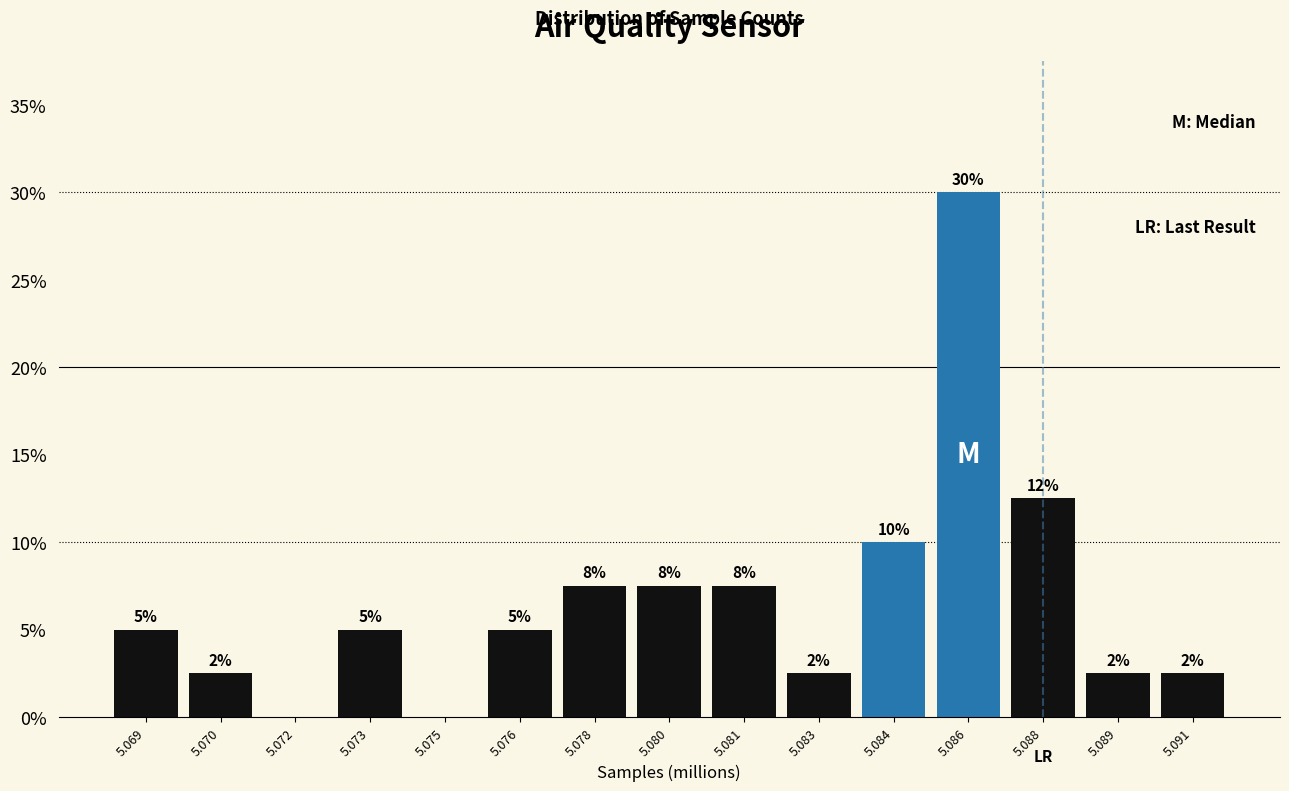

Are the bars horizontal?

No